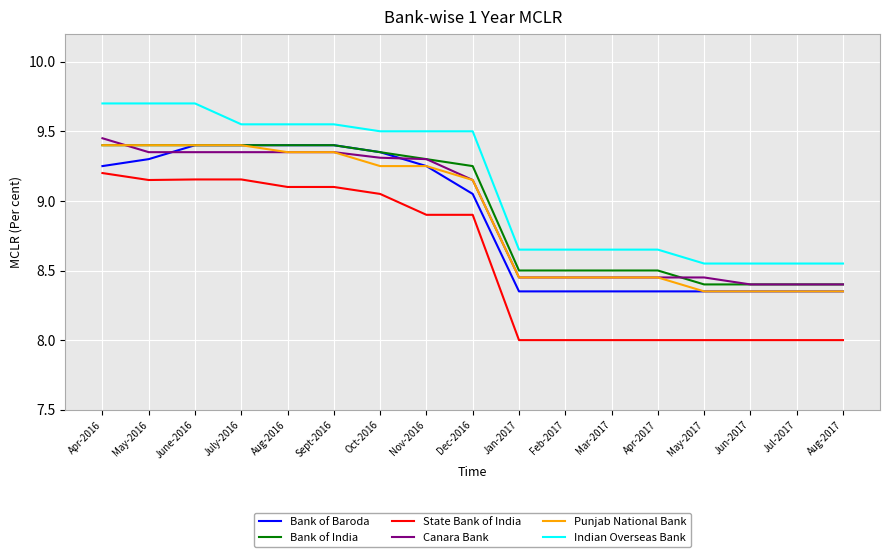

True or false: Indian Overseas Bank has a value of 1.7 at May-2017.

False